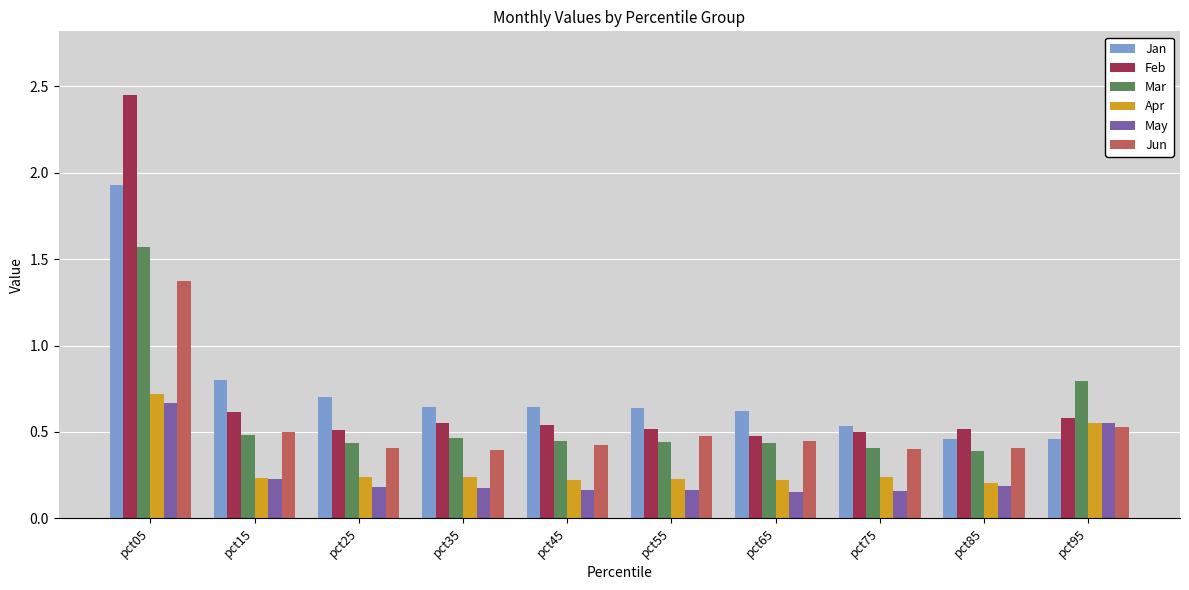

The value of Feb at pct15 is 0.9. True or false?

False